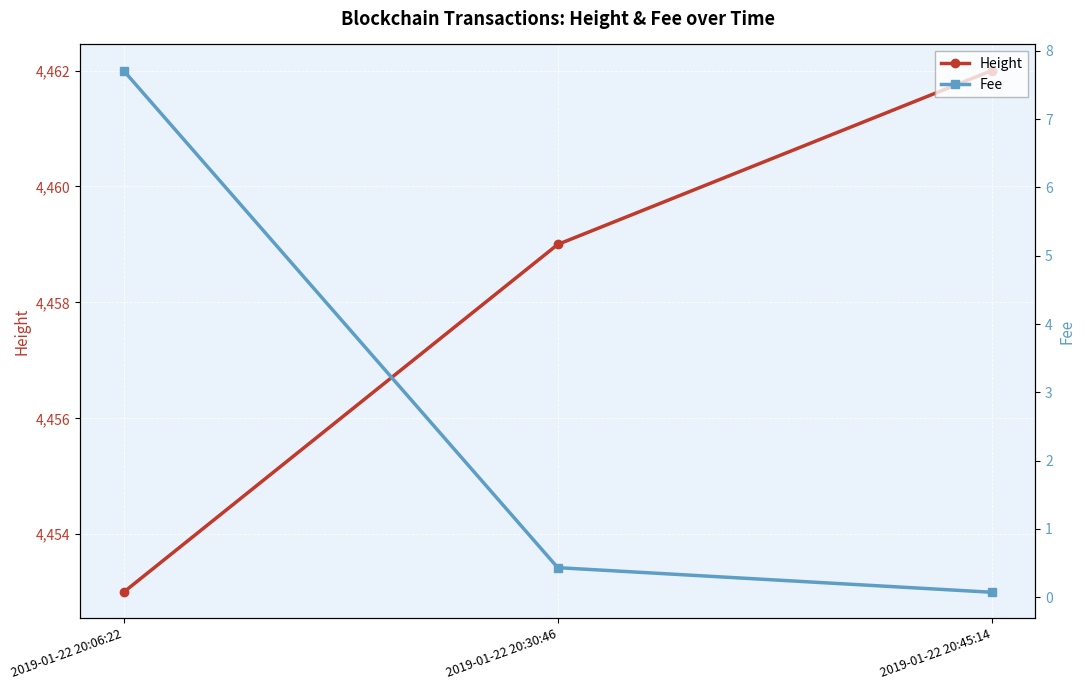

Is this an area chart (filled region under the line)?

No